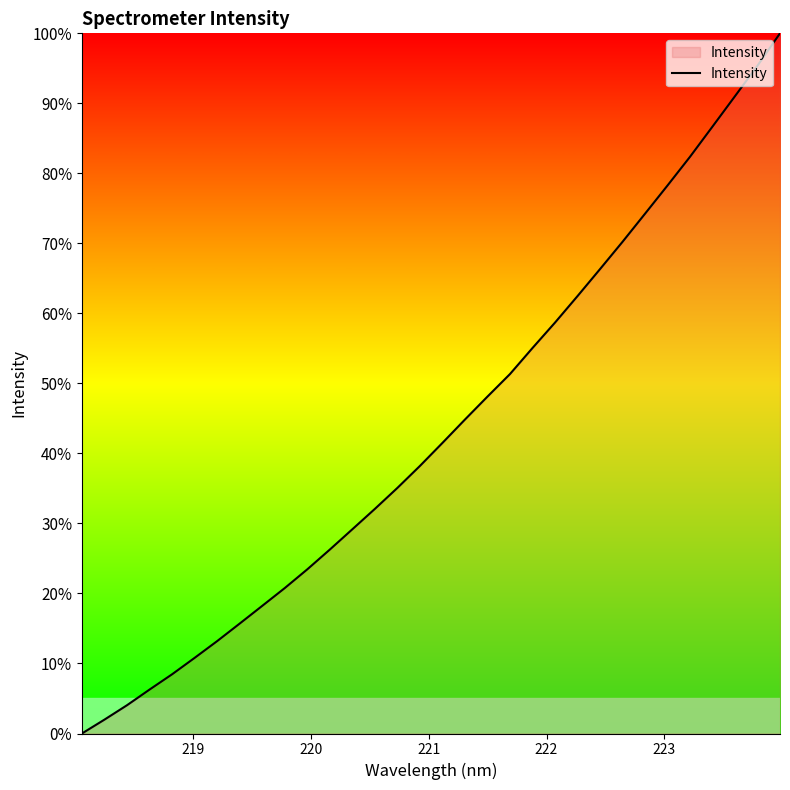

What is the greatest value displayed?

100.0